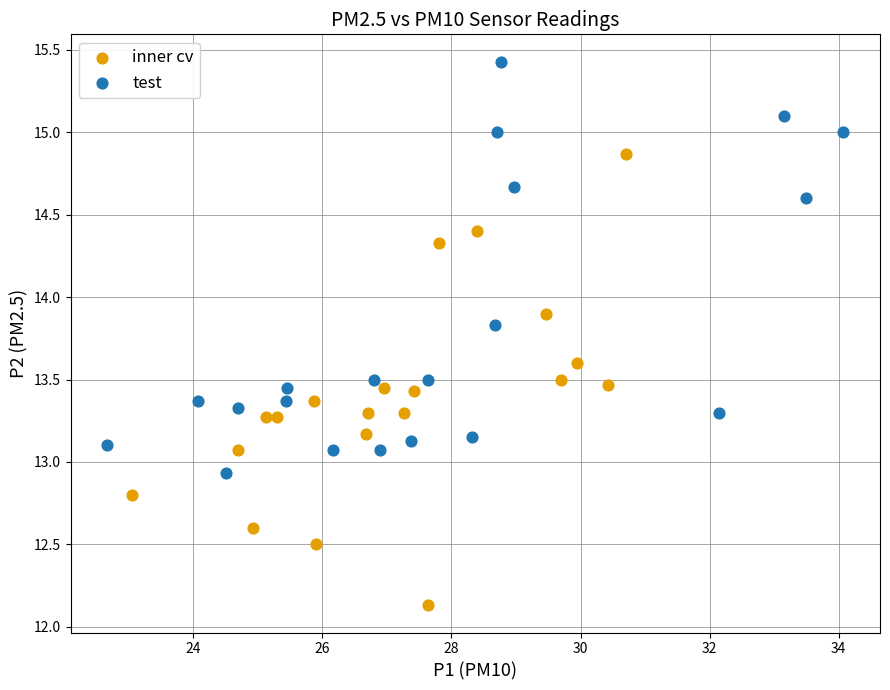

Which series contains the lowest Y value?

inner cv